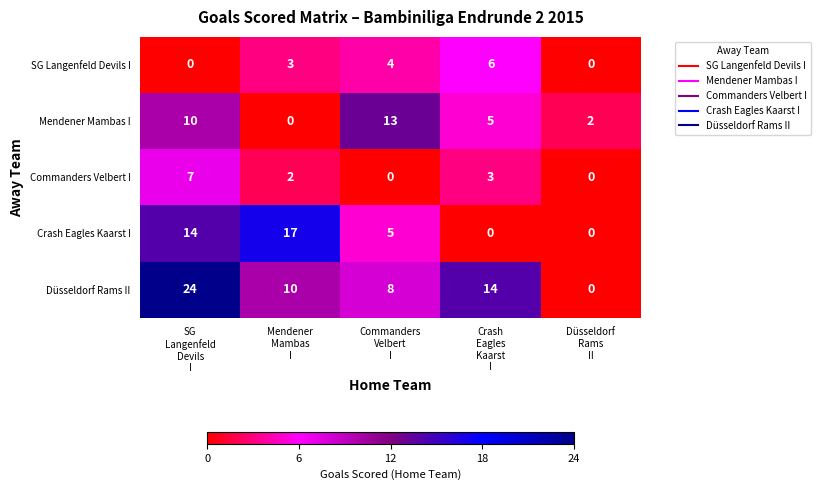

Which series has the widest spread of values?

Düsseldorf Rams II